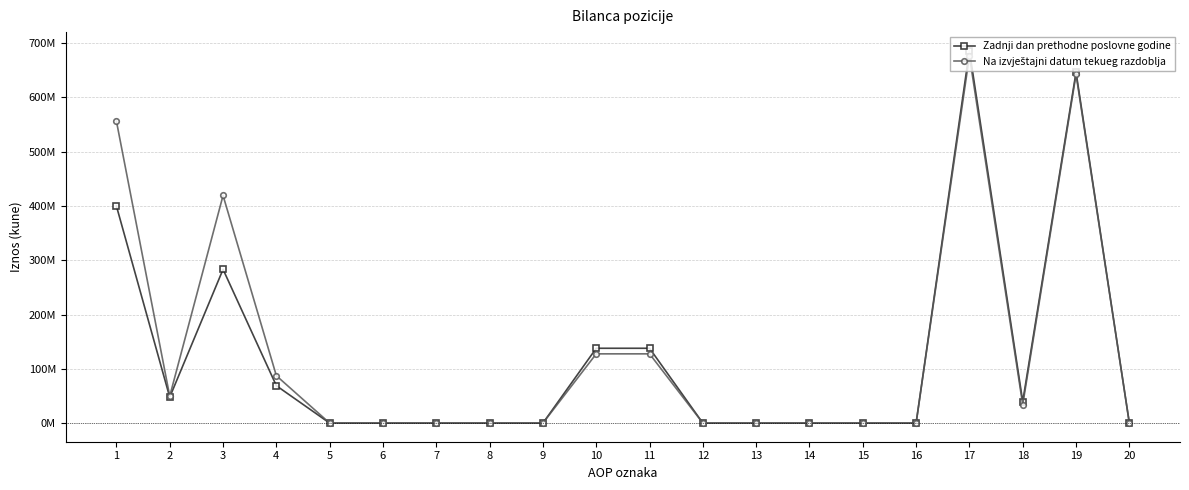

Reading left to right, transcribe all the data shown in this chart.

Zadnji dan prethodne poslovne godine: 1=399881237	2=47761431	3=283229341	4=68890465	5=0	6=0	7=0	8=0	9=0	10=137853328	11=137853328	12=0	13=0	14=0	15=0	16=0	17=685957772	18=39652429	19=646305343	20=0
Na izvještajni datum tekueg razdoblja: 1=556226073	2=49645698	3=419297273	4=87283102	5=0	6=0	7=0	8=0	9=0	10=127569378	11=127569378	12=0	13=0	14=0	15=0	16=0	17=676298563	18=33948839	19=642349724	20=0